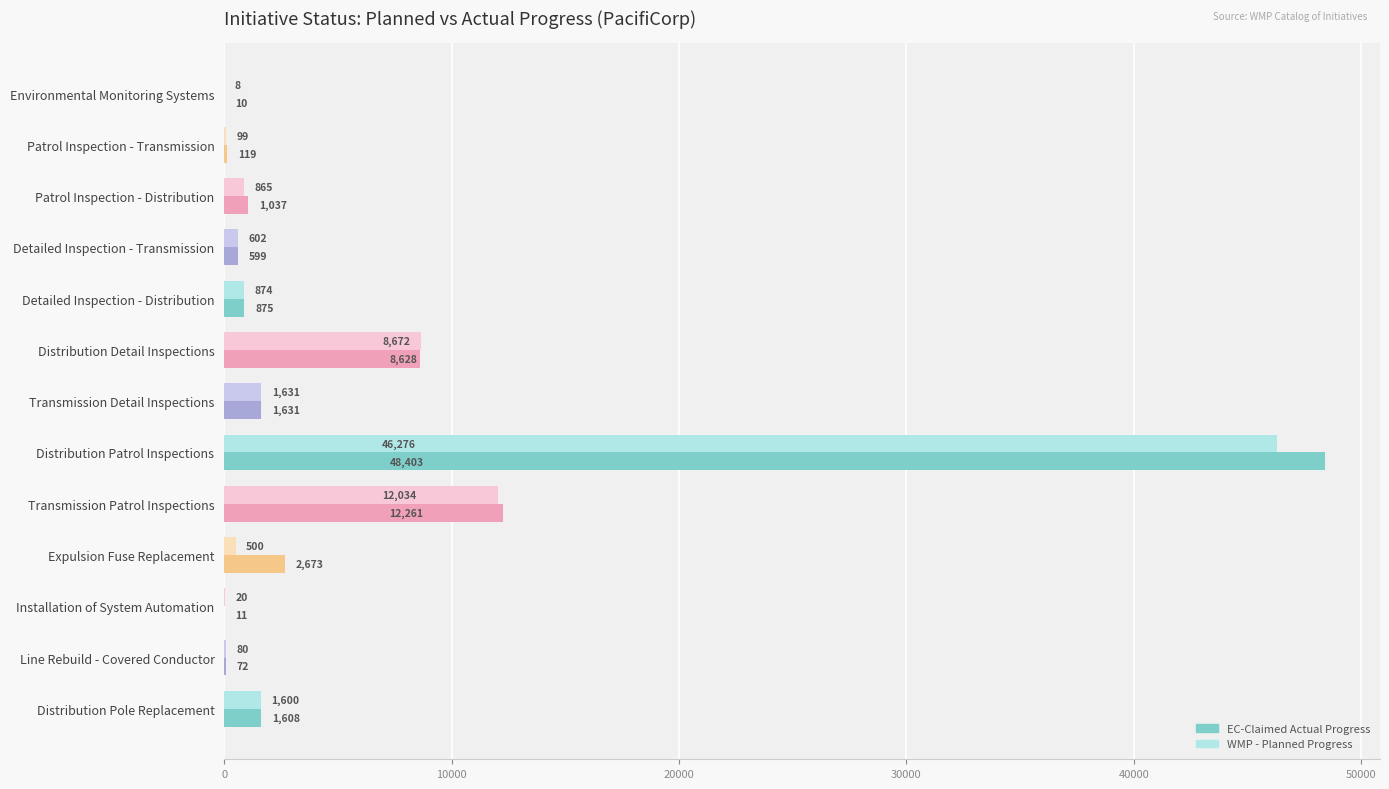

Between Distribution Pole Replacement and Line Rebuild - Covered Conductor, which series saw the biggest shift?

EC-Claimed Actual Progress